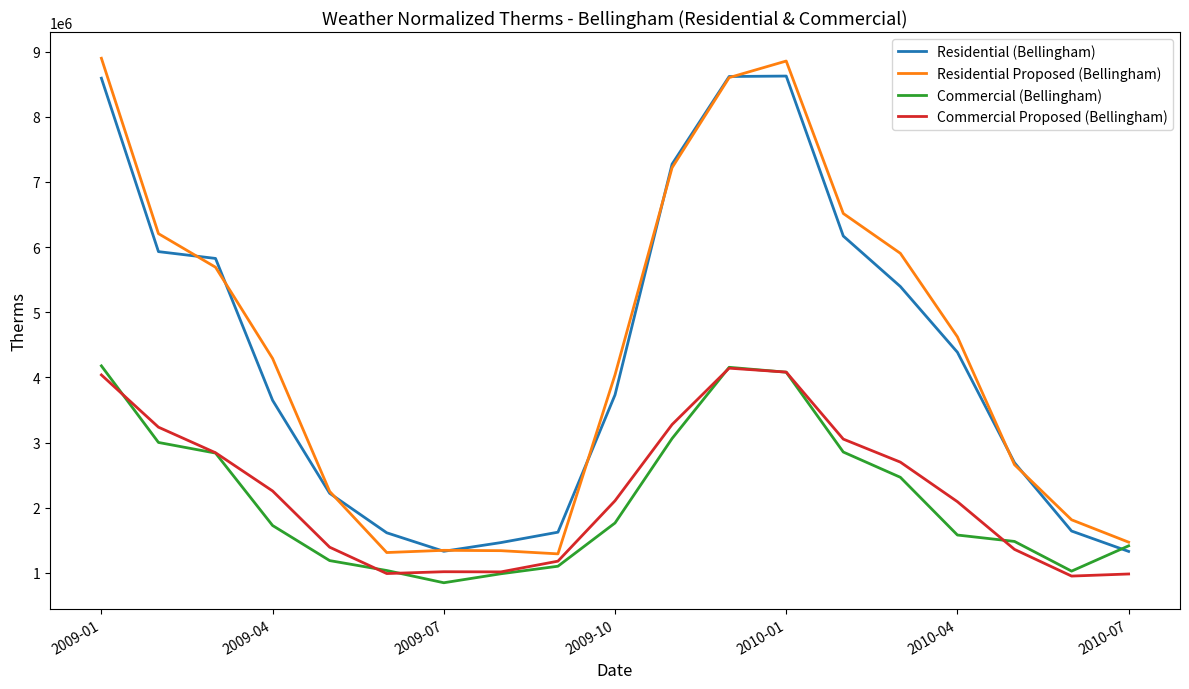

How many series are shown in this chart?

4